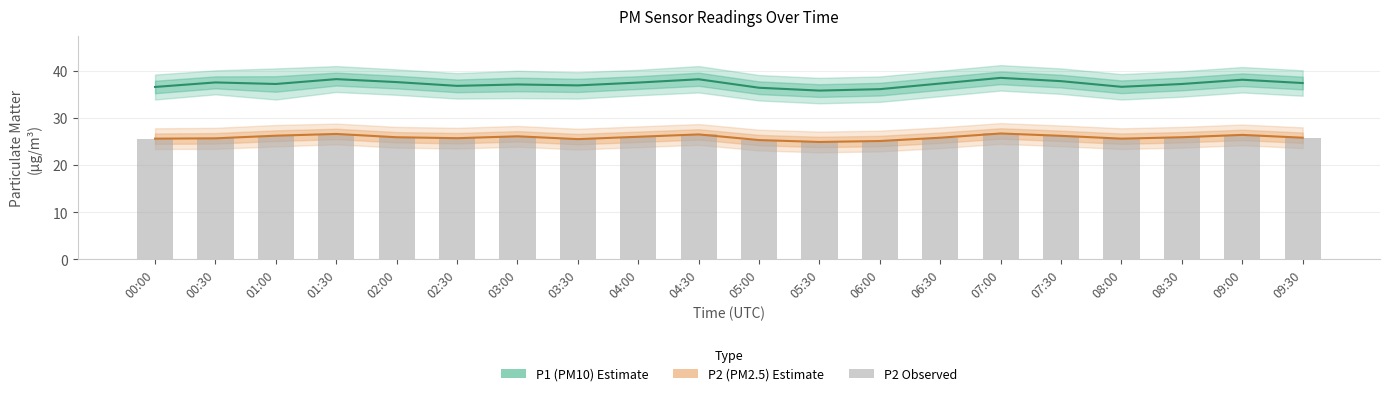

What is the label of the 8th bar from the right?

06:00